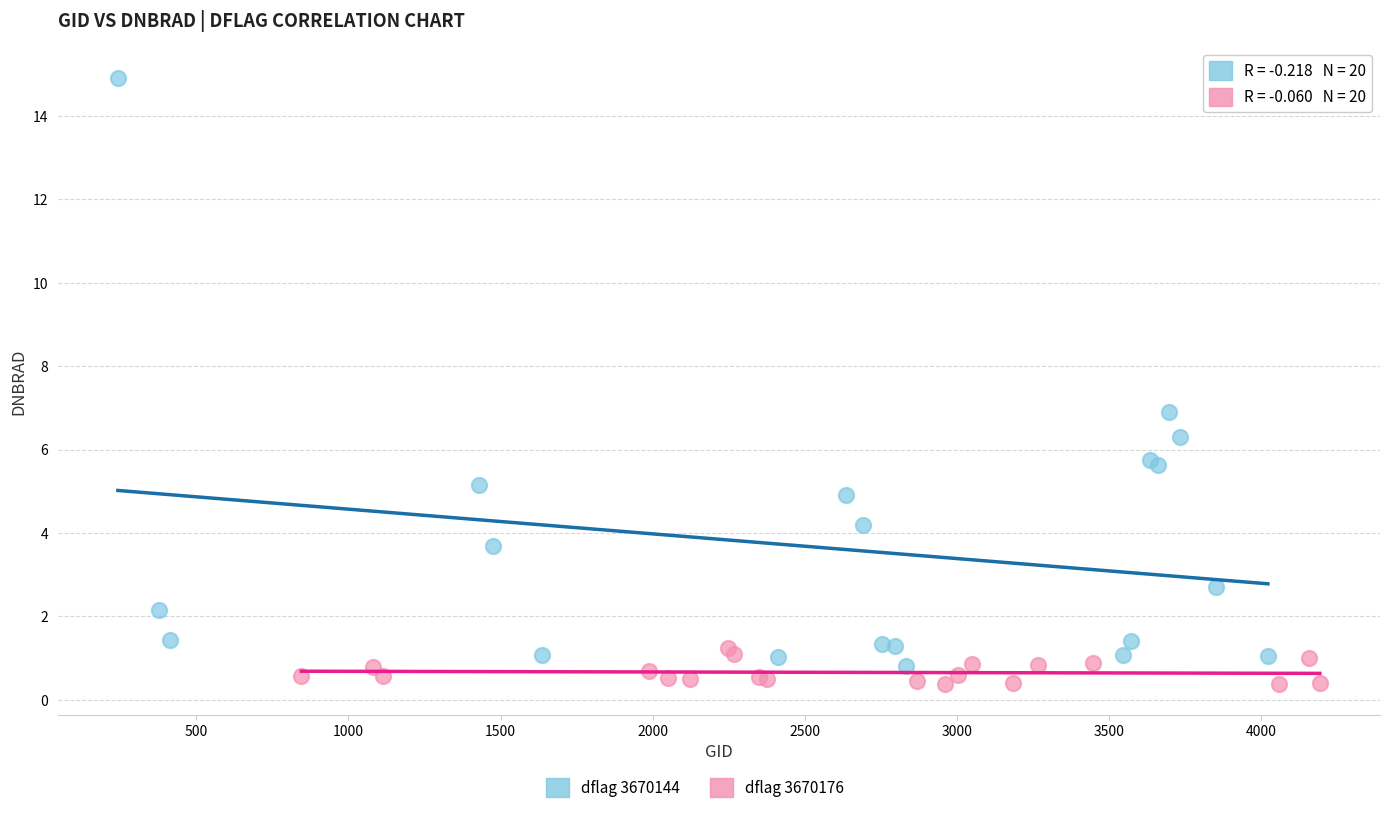

Which series has the largest Y range (max minus min)?

dflag 3670144